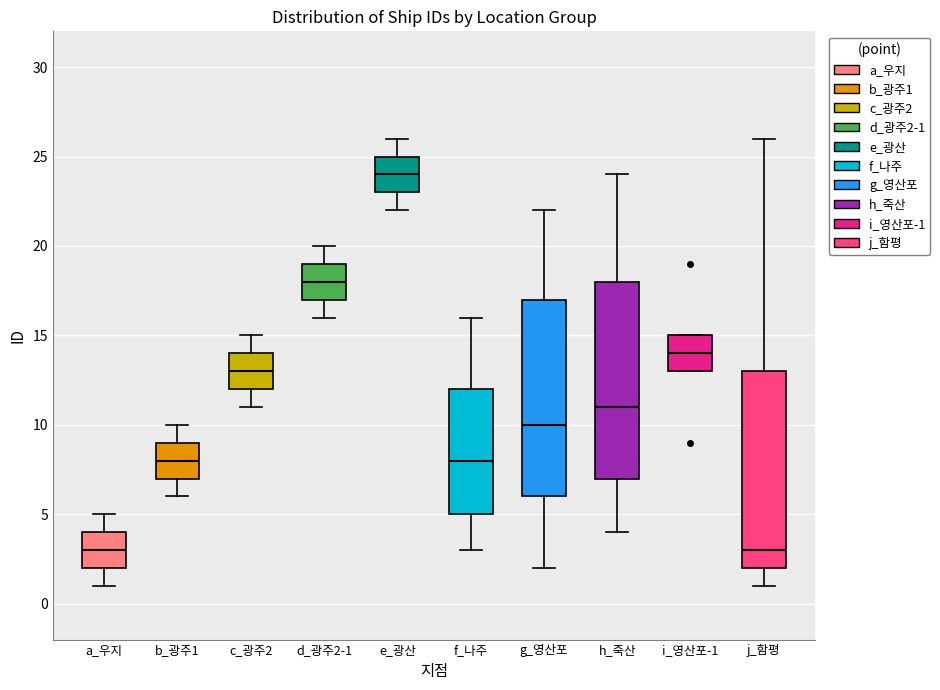

Which box has the highest median line?

e_광산